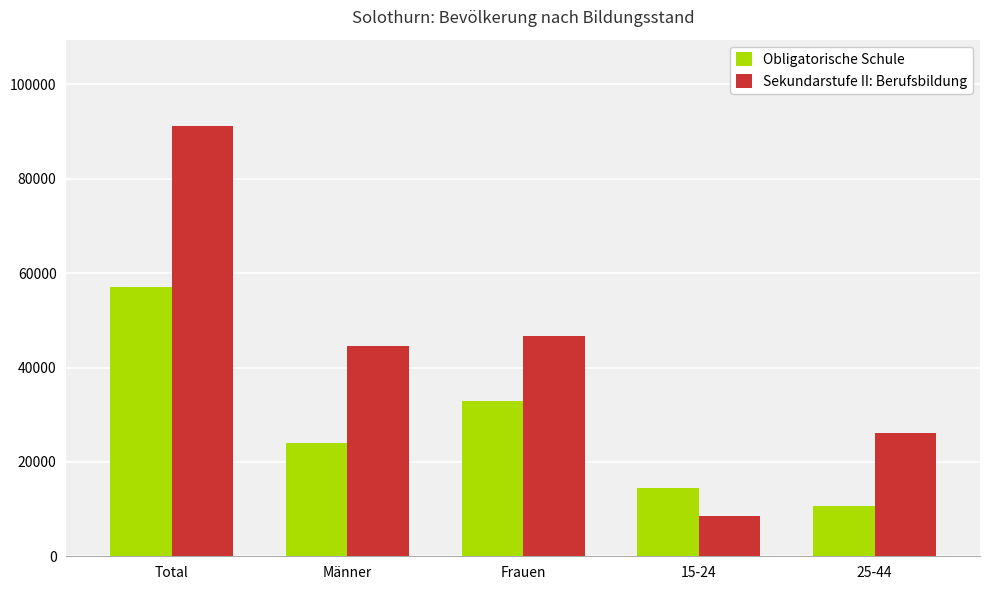

How many series are shown in this chart?

2